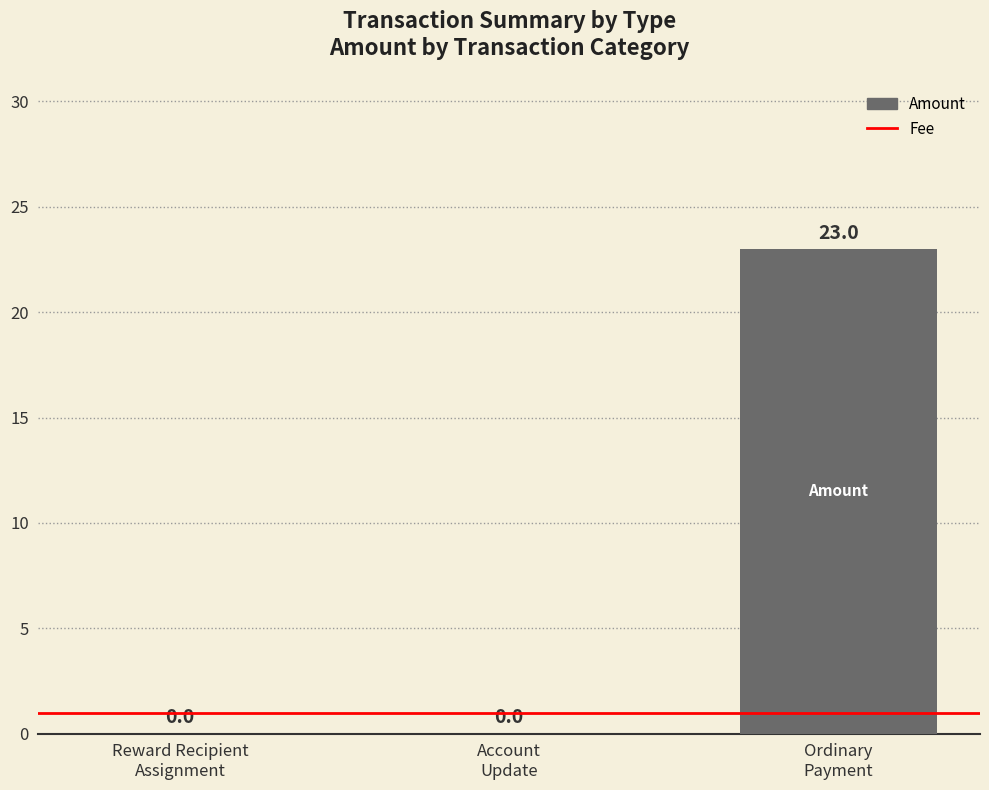

What is the maximum value shown in the chart?

23